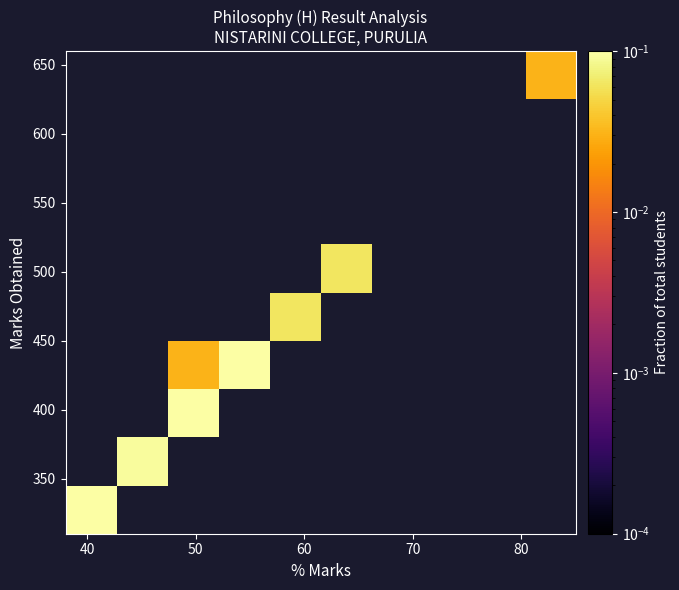

At how many categories does at least one series exceed 0?

7